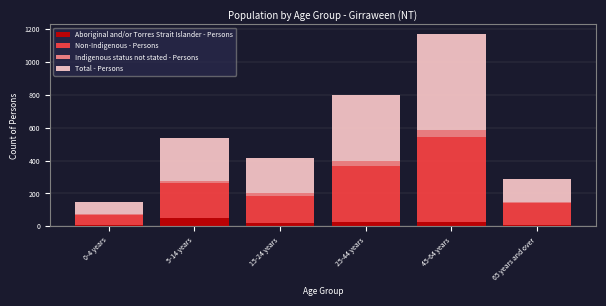

At which category is the sum across all series the highest?

45-64 years